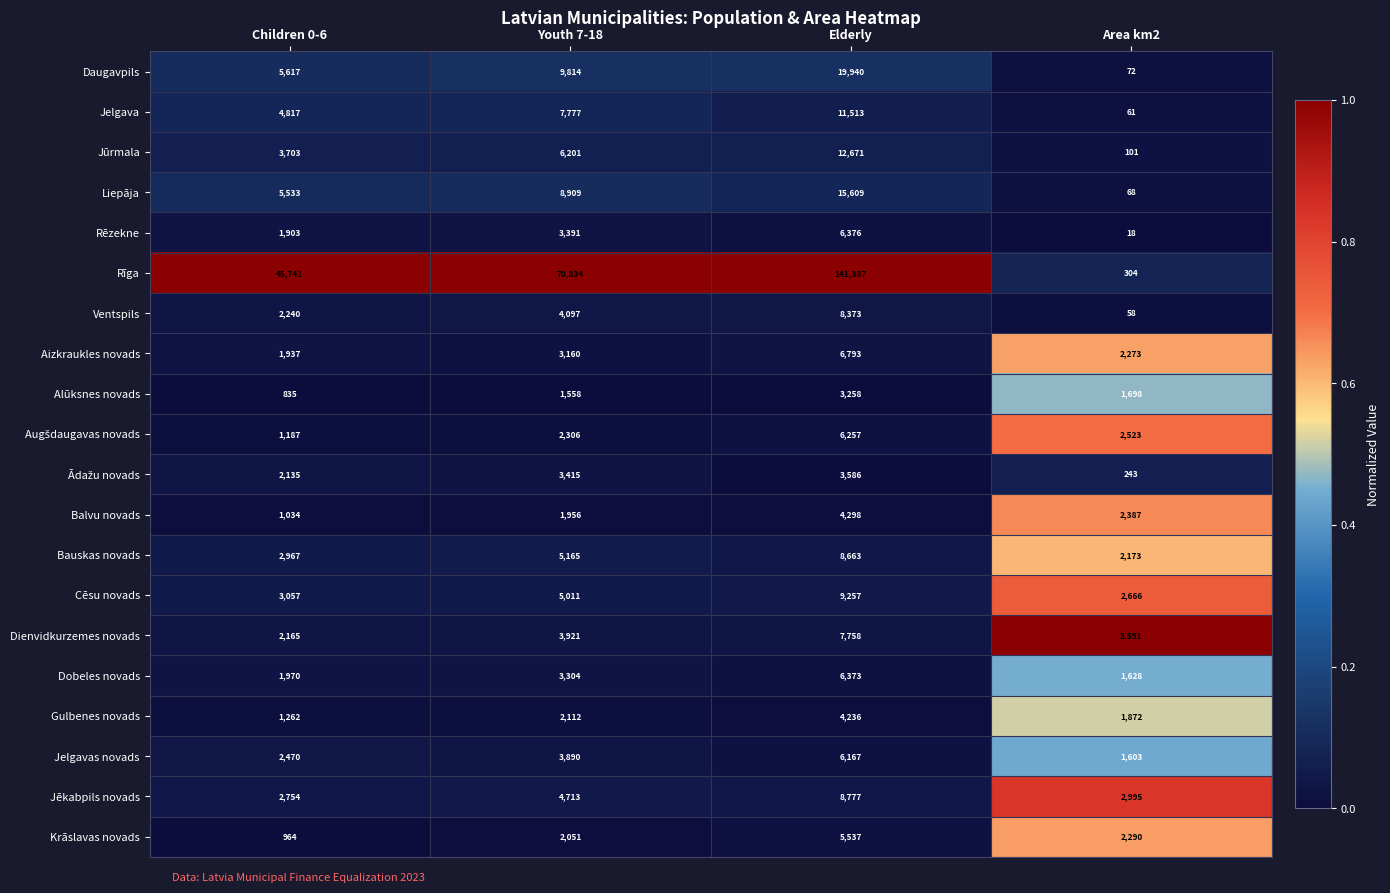

At which label is Jūrmala closest to 6386?

Youth 7-18